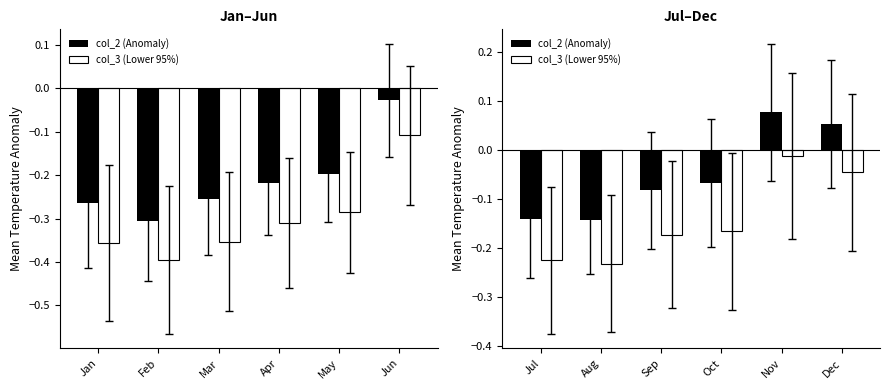

Which series changed the most between Aug and Nov?

col_3 (Lower 95%)